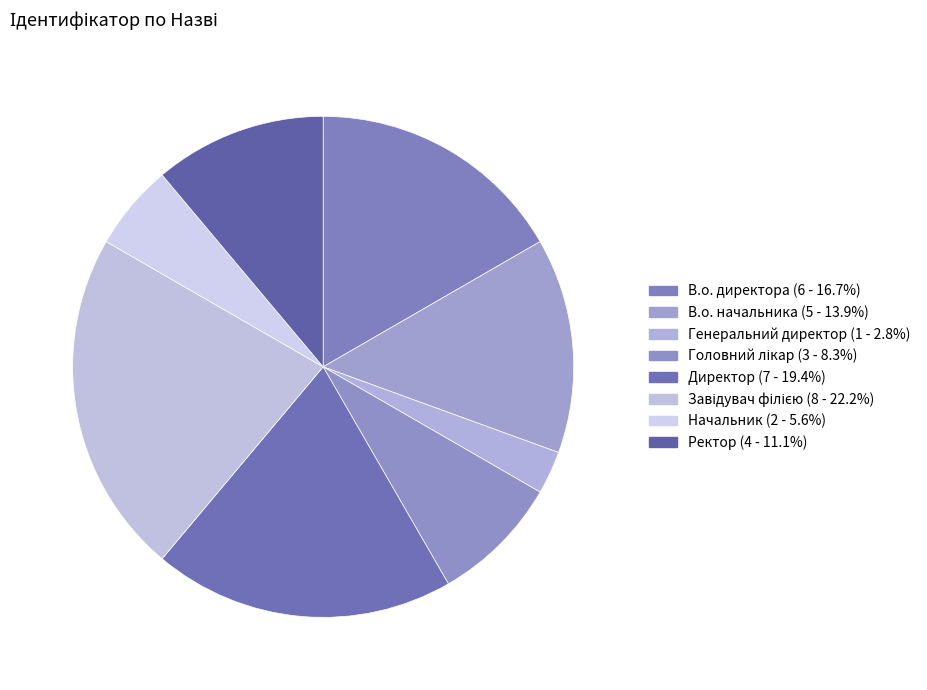

Which category has the smallest portion of the pie?

Генеральний директор